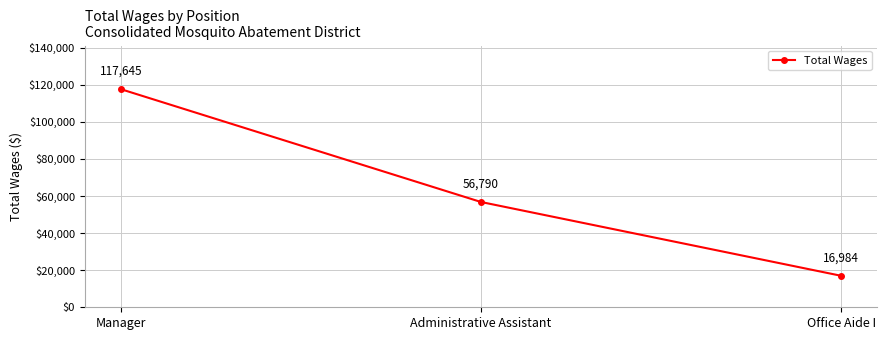

Which category has the lowest value across all series?

Office Aide I